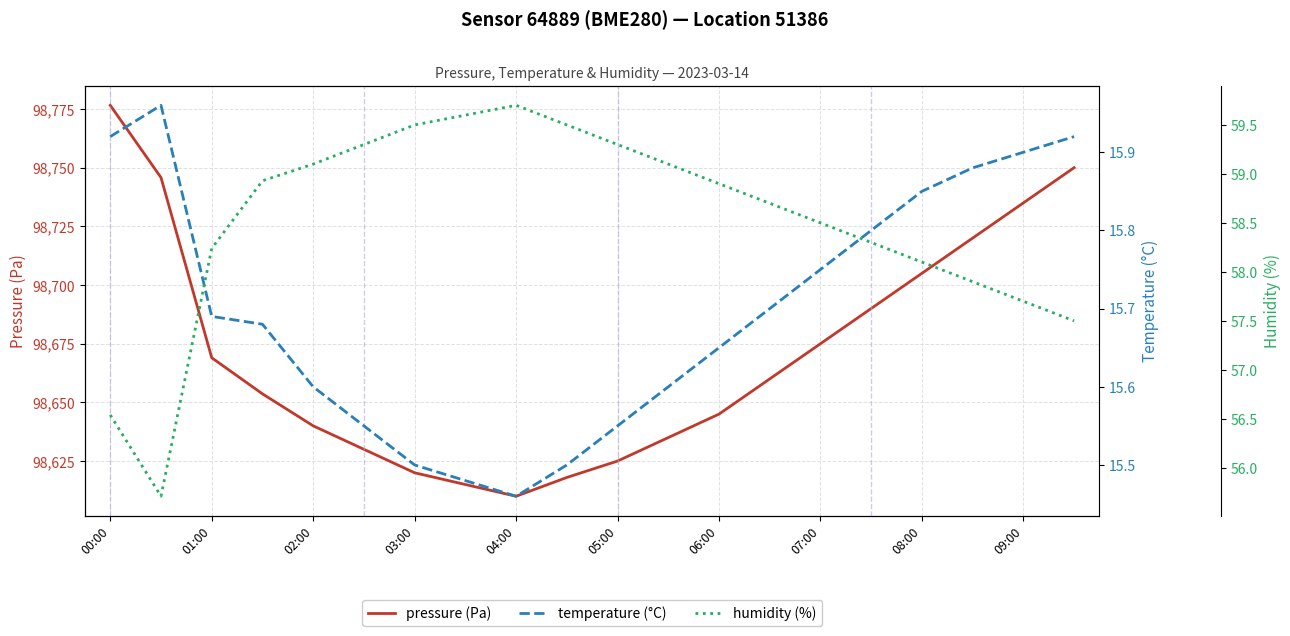

What is the difference between the second highest and second lowest values in the humidity (%) series?

3.1